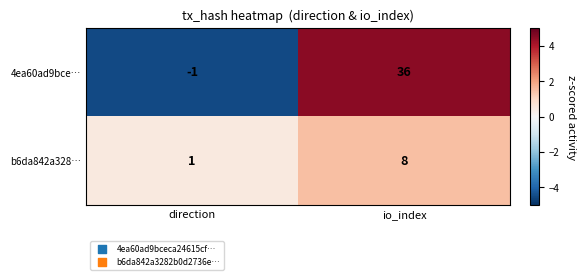

List the series in order of their peak value, highest first.

4ea60ad9bce…, b6da842a328…